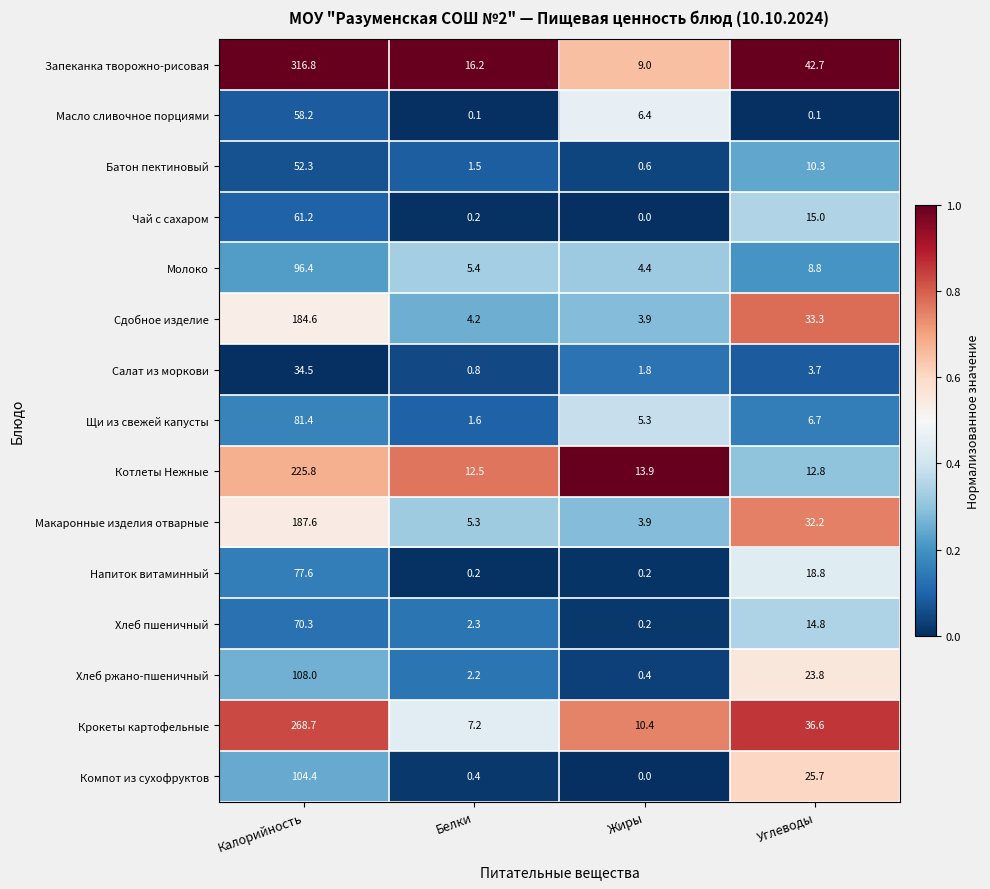

At how many categories does at least one series exceed 0?

4